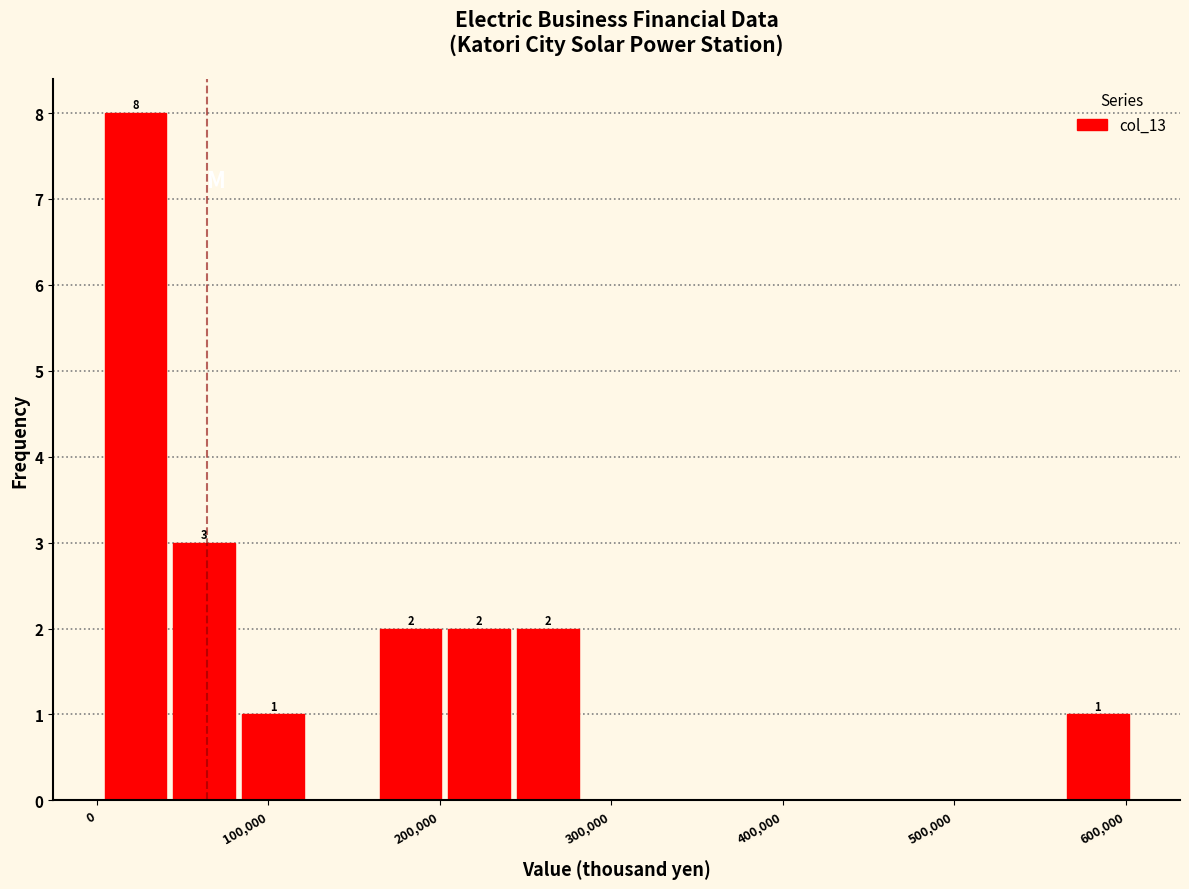

Over which range of the x-axis is the bar tallest?

0 to 40000